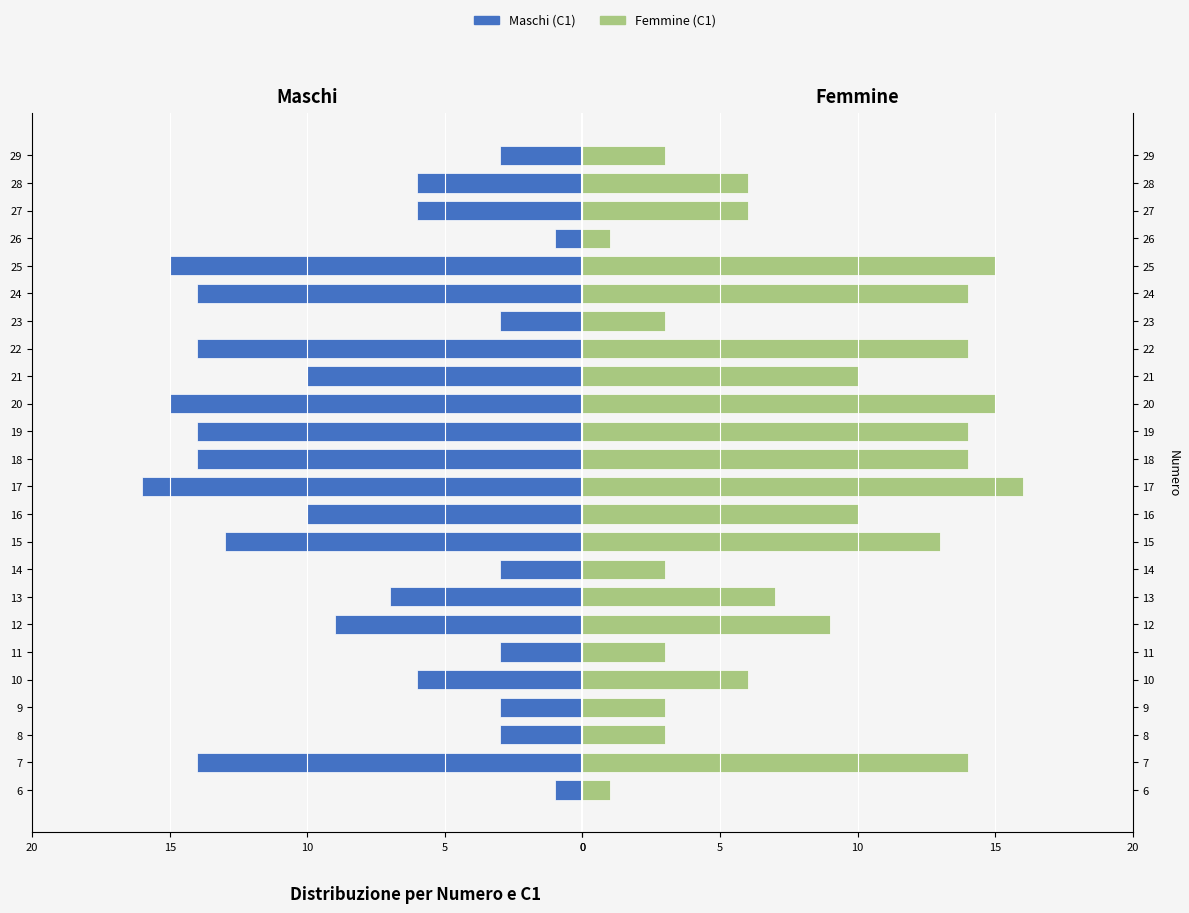

Does the chart contain stacked bars?

No